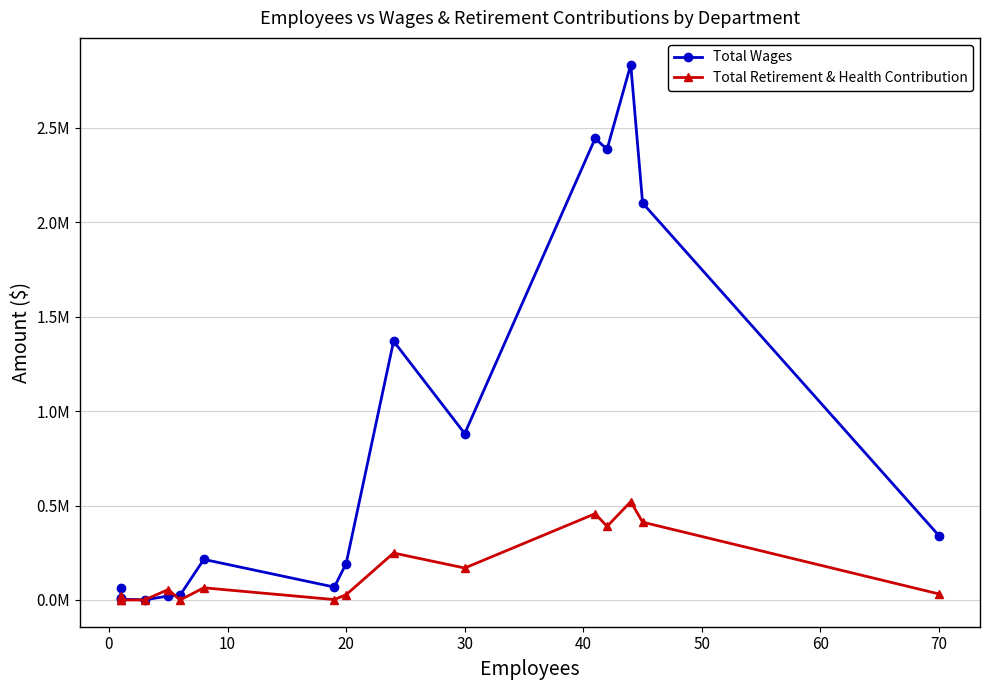

What is the spread (max minus min) of values at 40?

25548